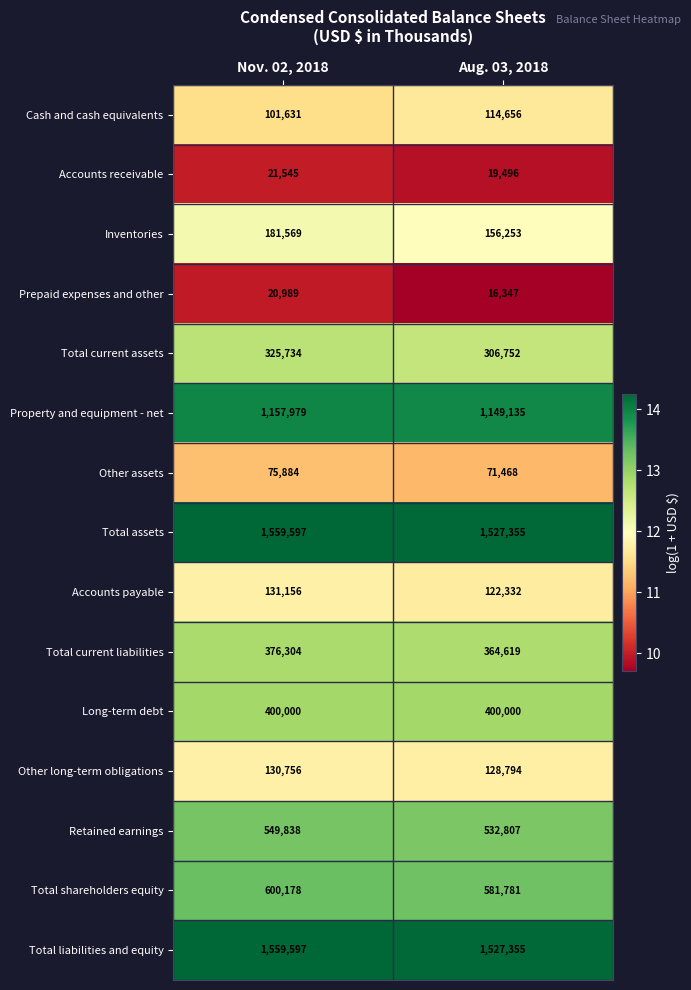

What is the greatest value displayed?

1559597